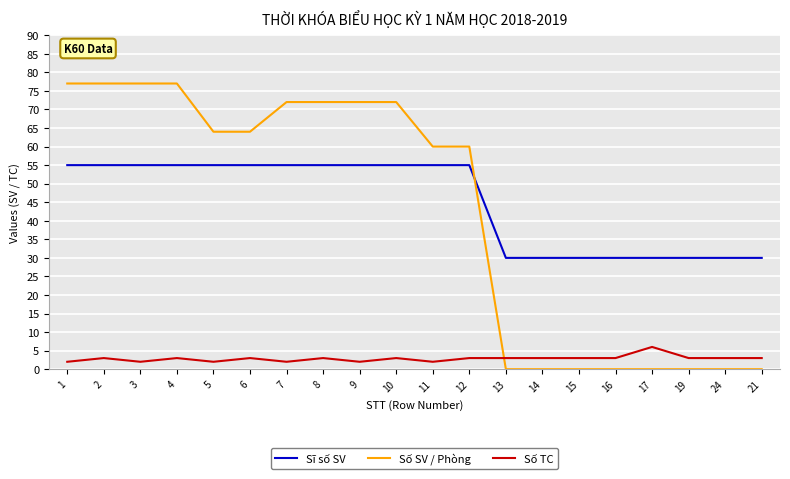

Which category has the highest value in the Số TC series?

17